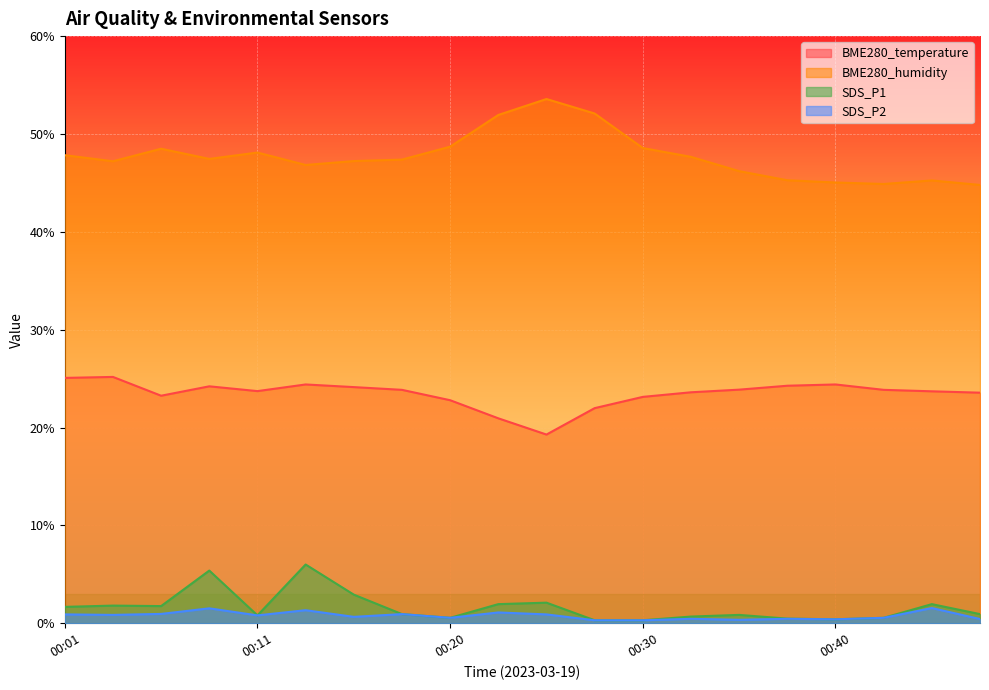

What is the difference between the BME280_temperature values at 00:03 and 00:23?

4.2